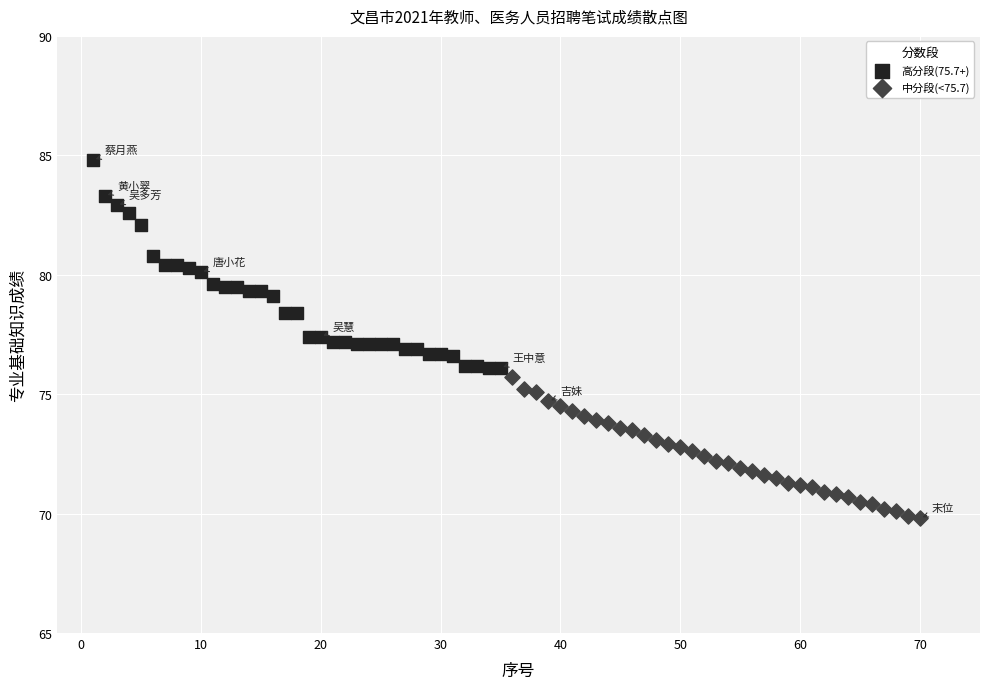

Which series contains the highest Y value?

高分段(75.7+)